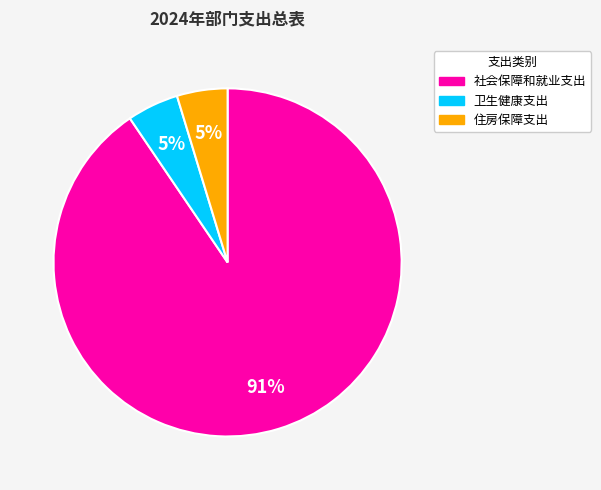

To the nearest percent, what is the average slice percentage?

33%